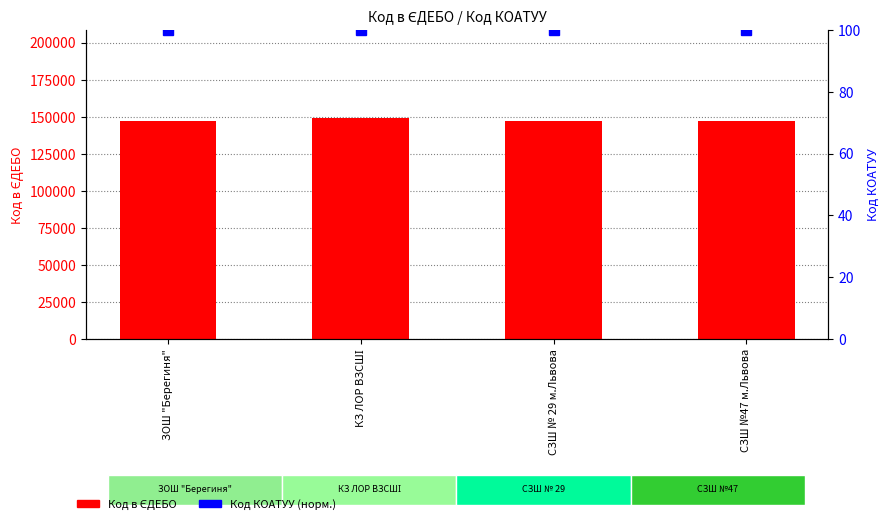

What is the average value of the Код в ЄДЕБО series?

147538